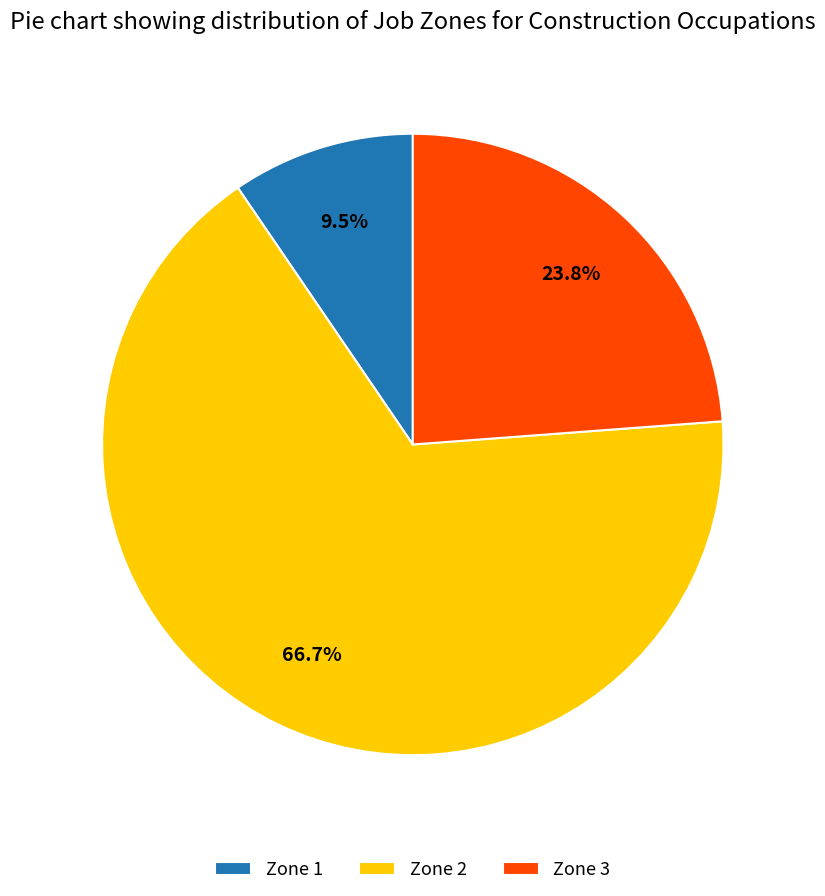

Rank the categories by value from highest to lowest.

Zone 2, Zone 3, Zone 1